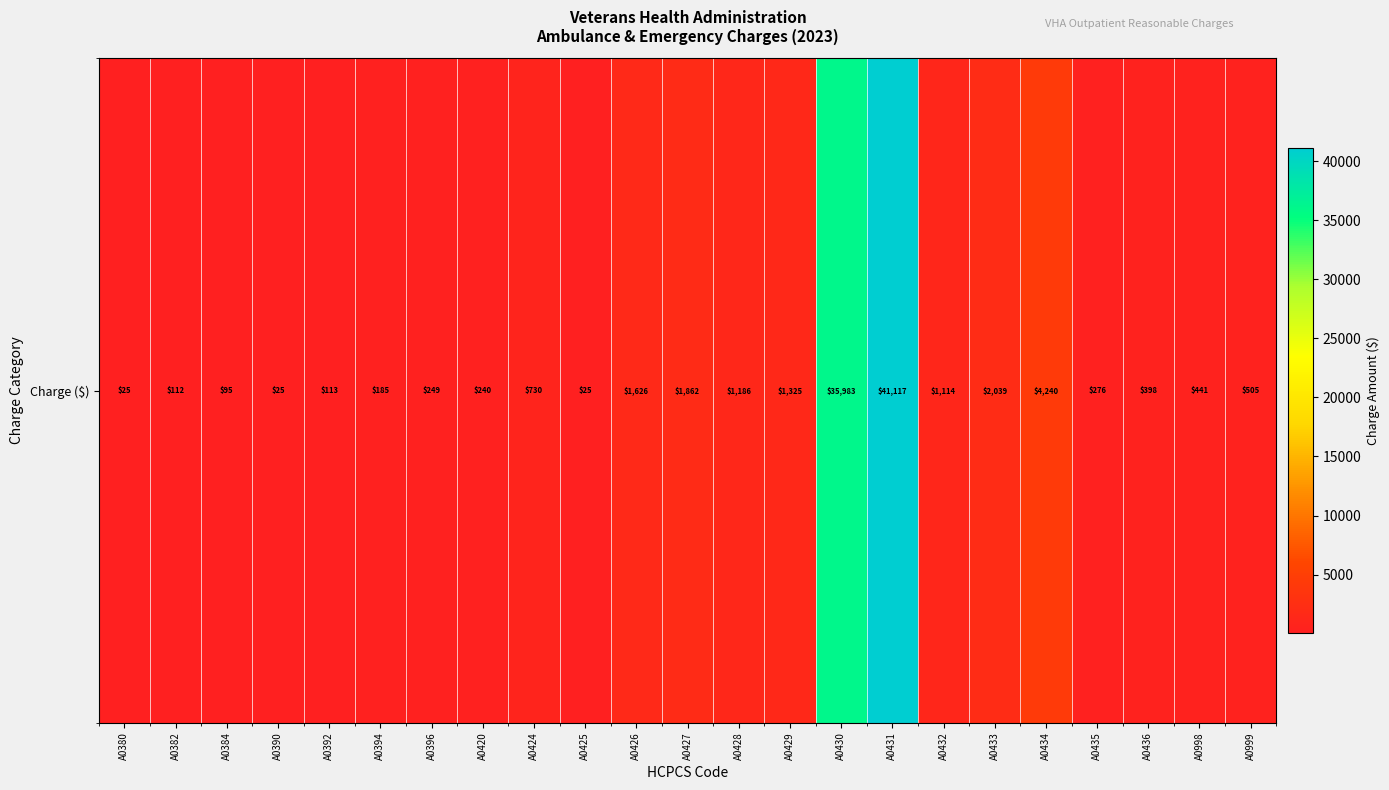

What is the minimum value shown in the chart?

24.6